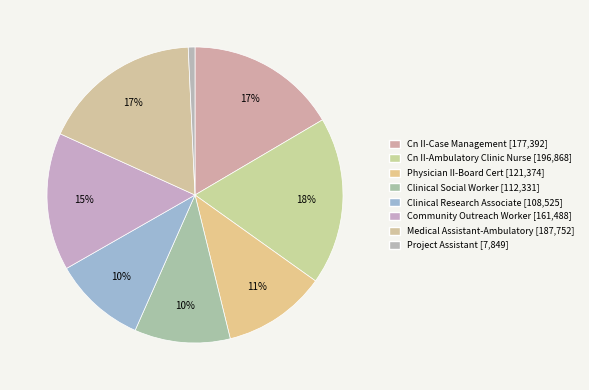

Which category has the smallest portion of the pie?

Project Assistant